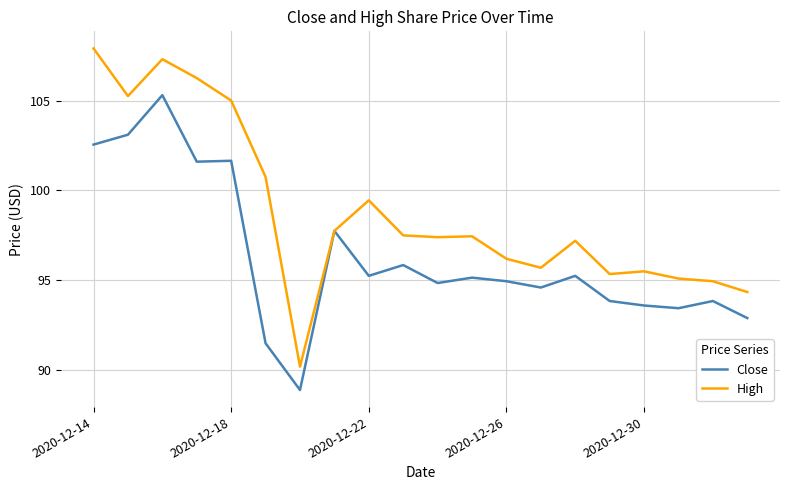

Is this an area chart (filled region under the line)?

No